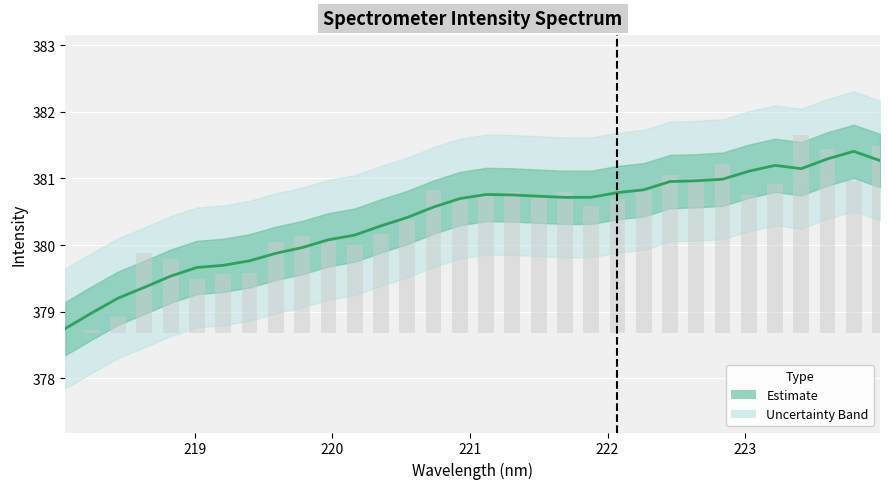

How many positive values are there?

31